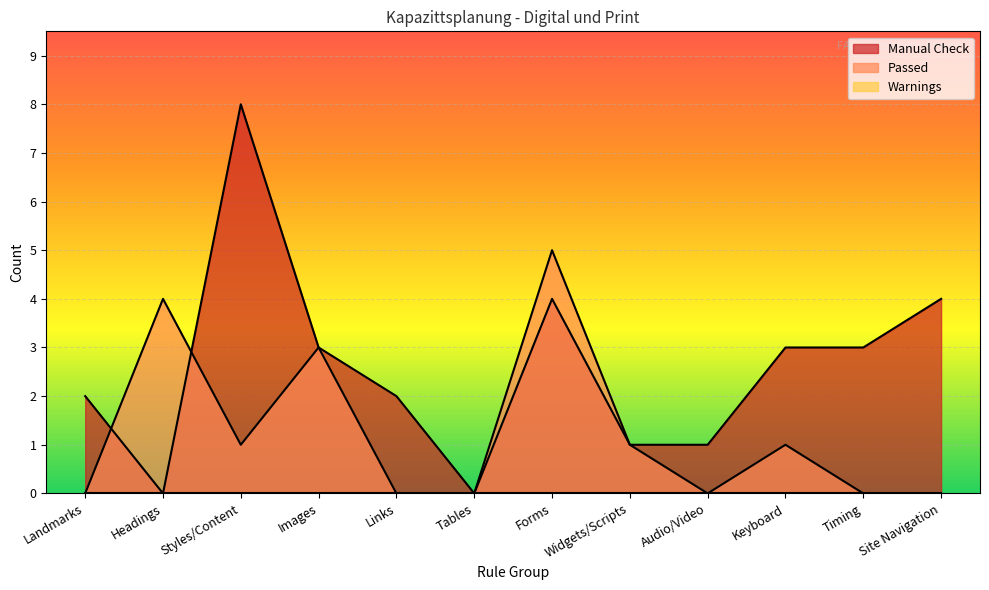

Is it true that Passed equals 1 at Headings?

False